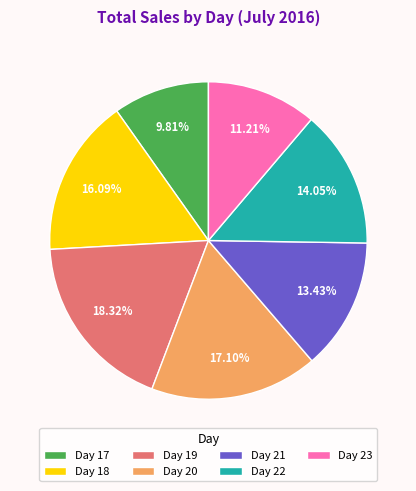

Which has a higher value, Day 19 or Day 22?

Day 19